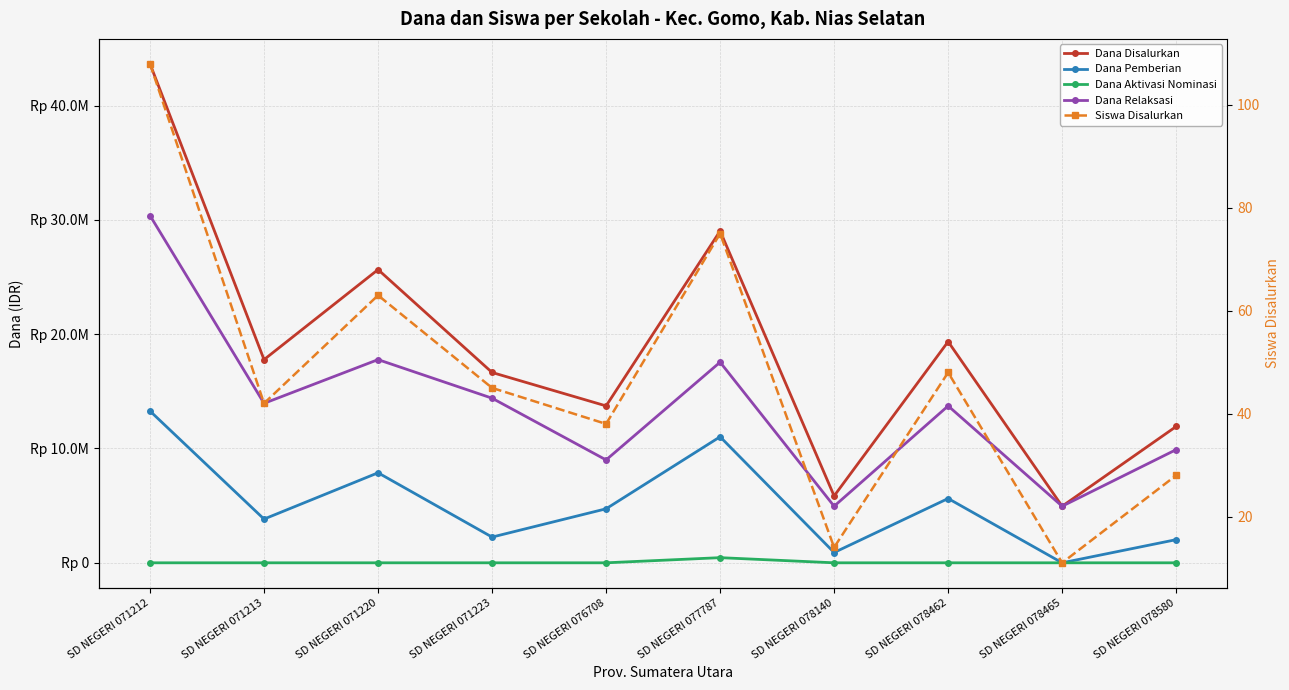

Is the value of Dana Relaksasi at SD NEGERI 071220 greater than the value of Dana Disalurkan at SD NEGERI 078462?

No